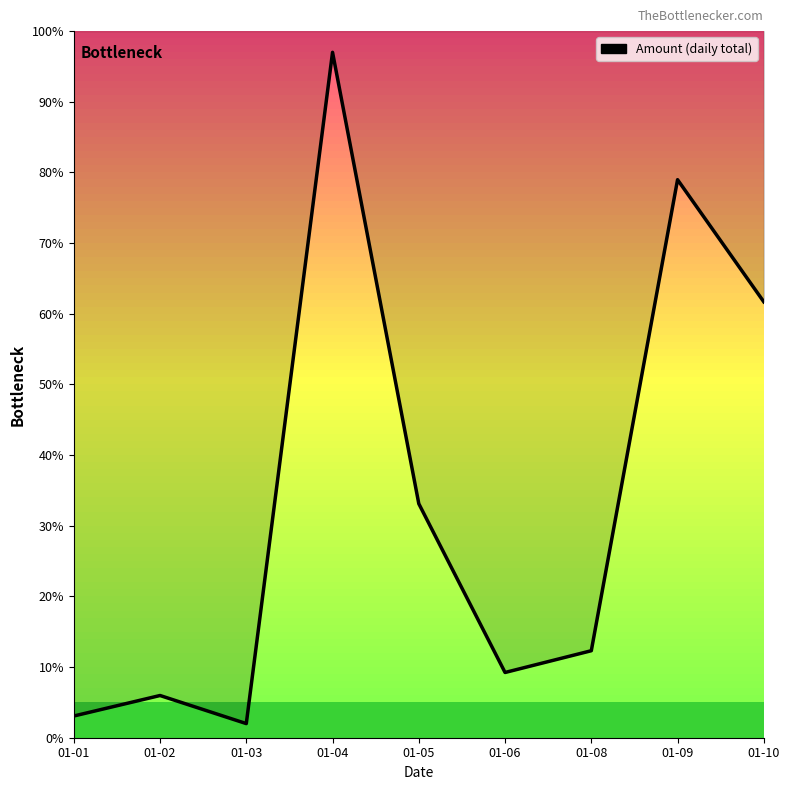

Reading right to left, list all the values displayed in this chart.

01-10=61.7	01-09=79.0	01-08=12.3	01-06=9.2	01-05=33.1	01-04=97.0	01-03=2.0	01-02=6.0	01-01=3.1